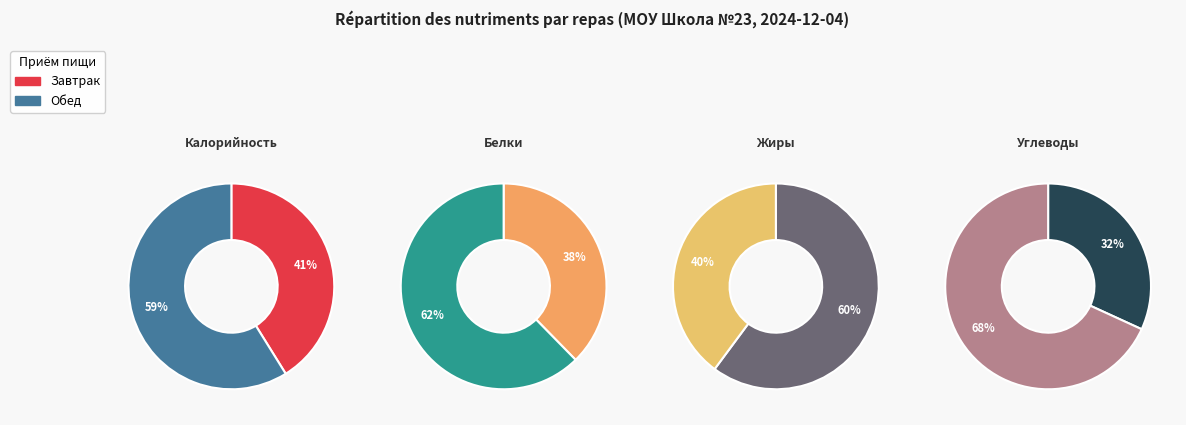

To the nearest percent, what portion does Завтрак represent?

38%